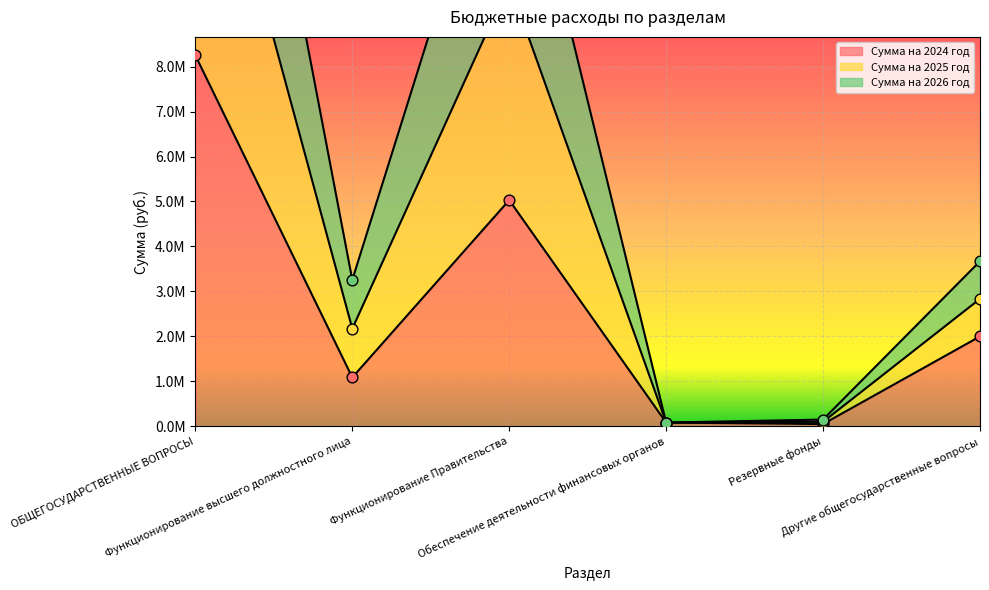

What are all the series names shown in the legend?

Сумма на 2024 год, Сумма на 2025 год, Сумма на 2026 год